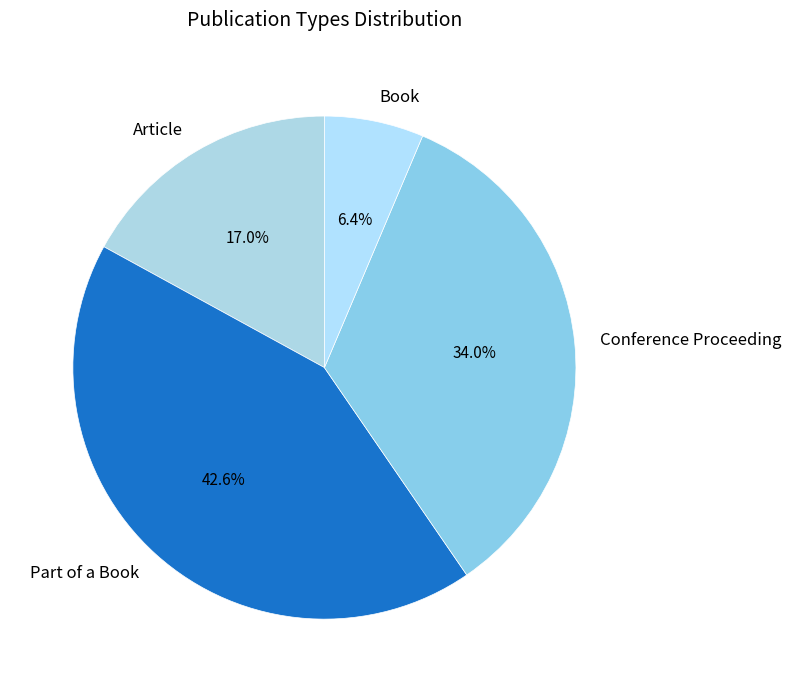

Do Part of a Book and Book together represent more than half of the pie?

No